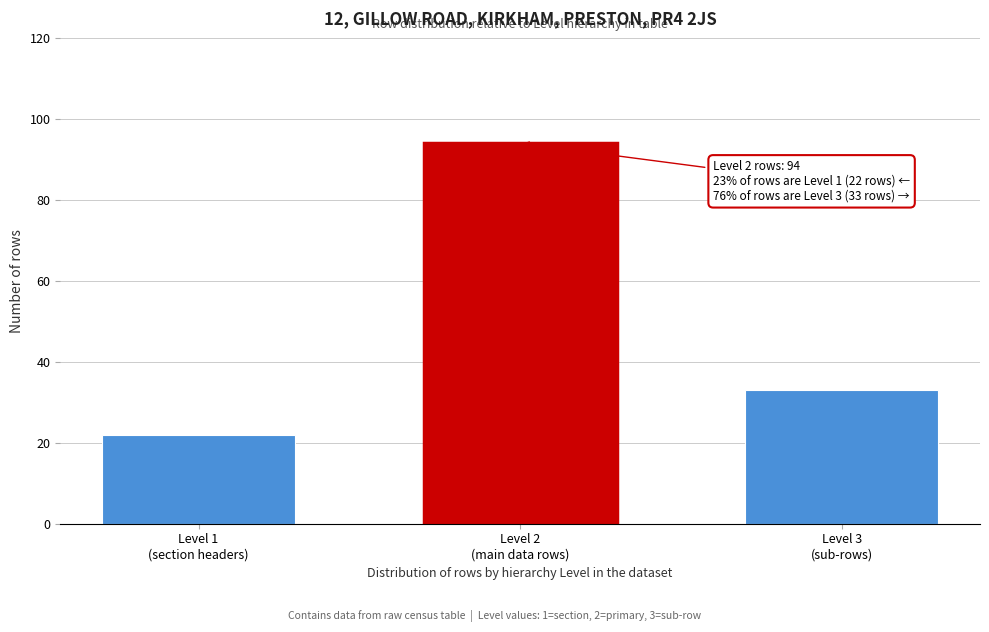

Reading left to right, list all the values displayed in this chart.

22	94	33